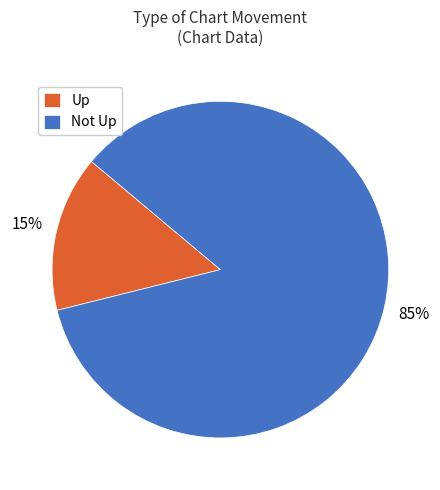

What is the smallest slice in the pie chart?

Up